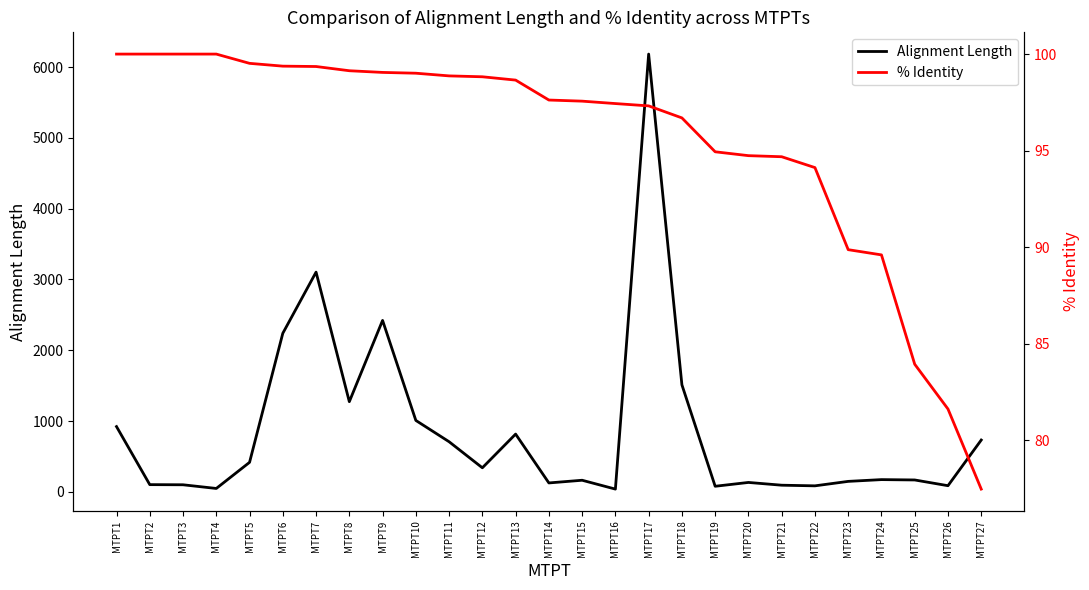

List the labels in order of % Identity value, smallest first.

MTPT27, MTPT26, MTPT25, MTPT24, MTPT23, MTPT22, MTPT21, MTPT20, MTPT19, MTPT18, MTPT17, MTPT16, MTPT15, MTPT14, MTPT13, MTPT12, MTPT11, MTPT10, MTPT9, MTPT8, MTPT7, MTPT6, MTPT5, MTPT1, MTPT2, MTPT3, MTPT4